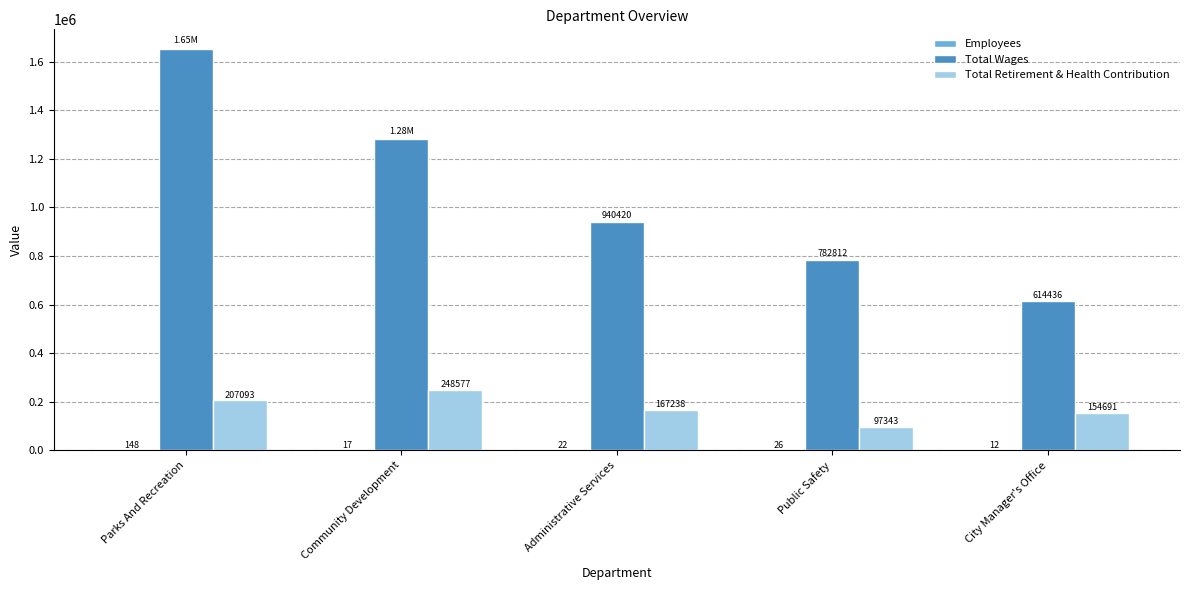

Which series has the largest total across all categories?

Total Wages